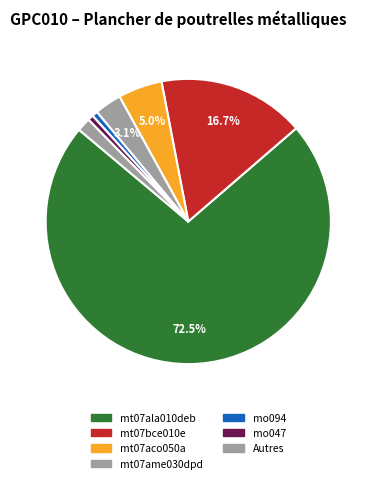

How many segments does this pie chart have?

7